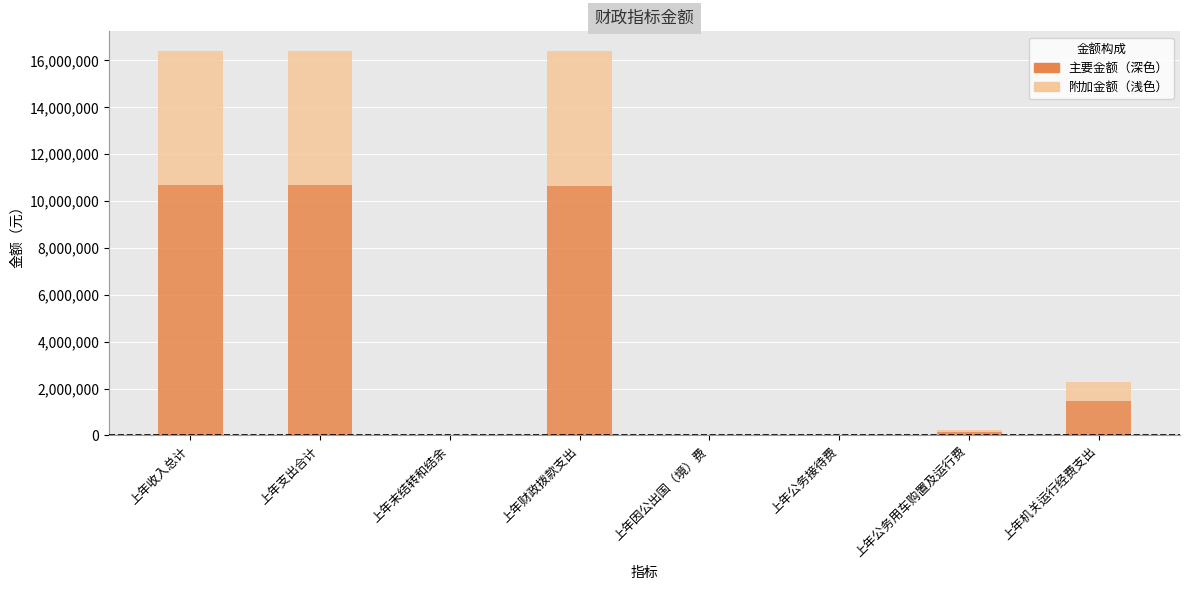

What is the highest value of the 主要金额（深色） series?

10673883.6